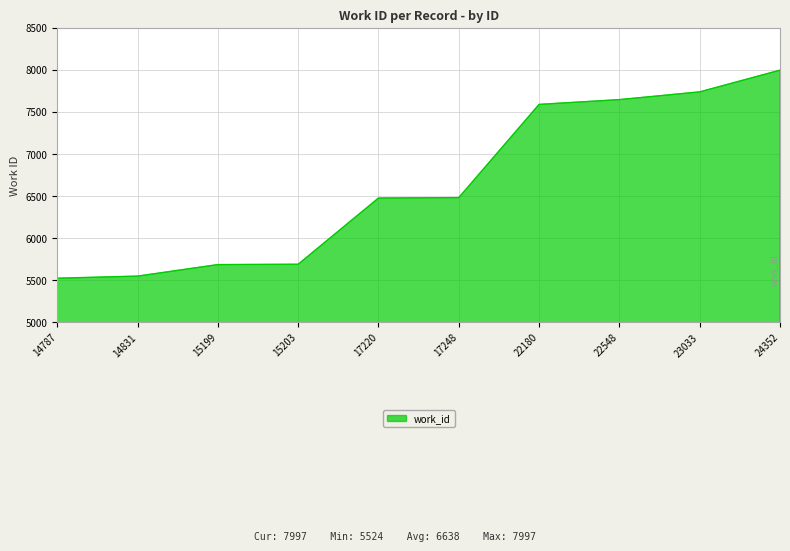

What is the smallest value displayed?

5524